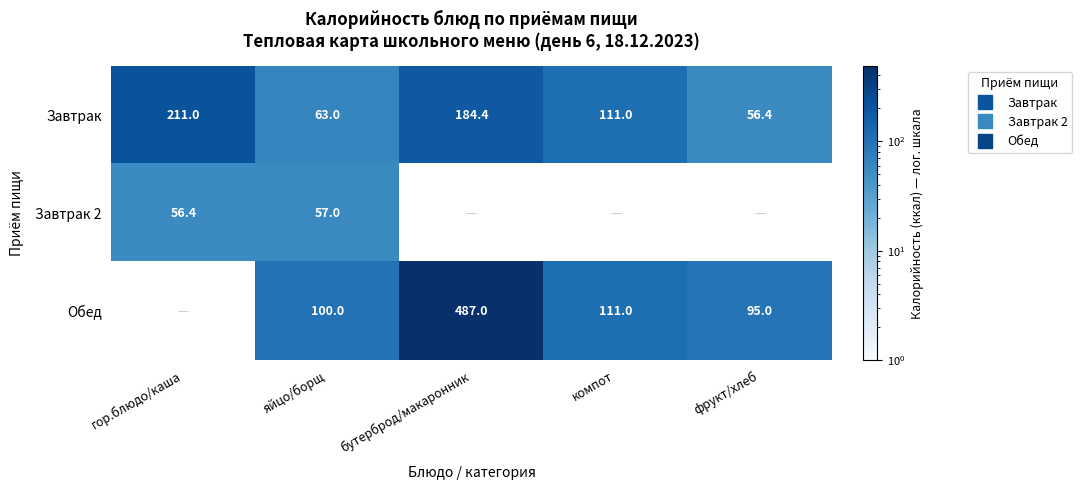

Count the number of data series in this chart.

3